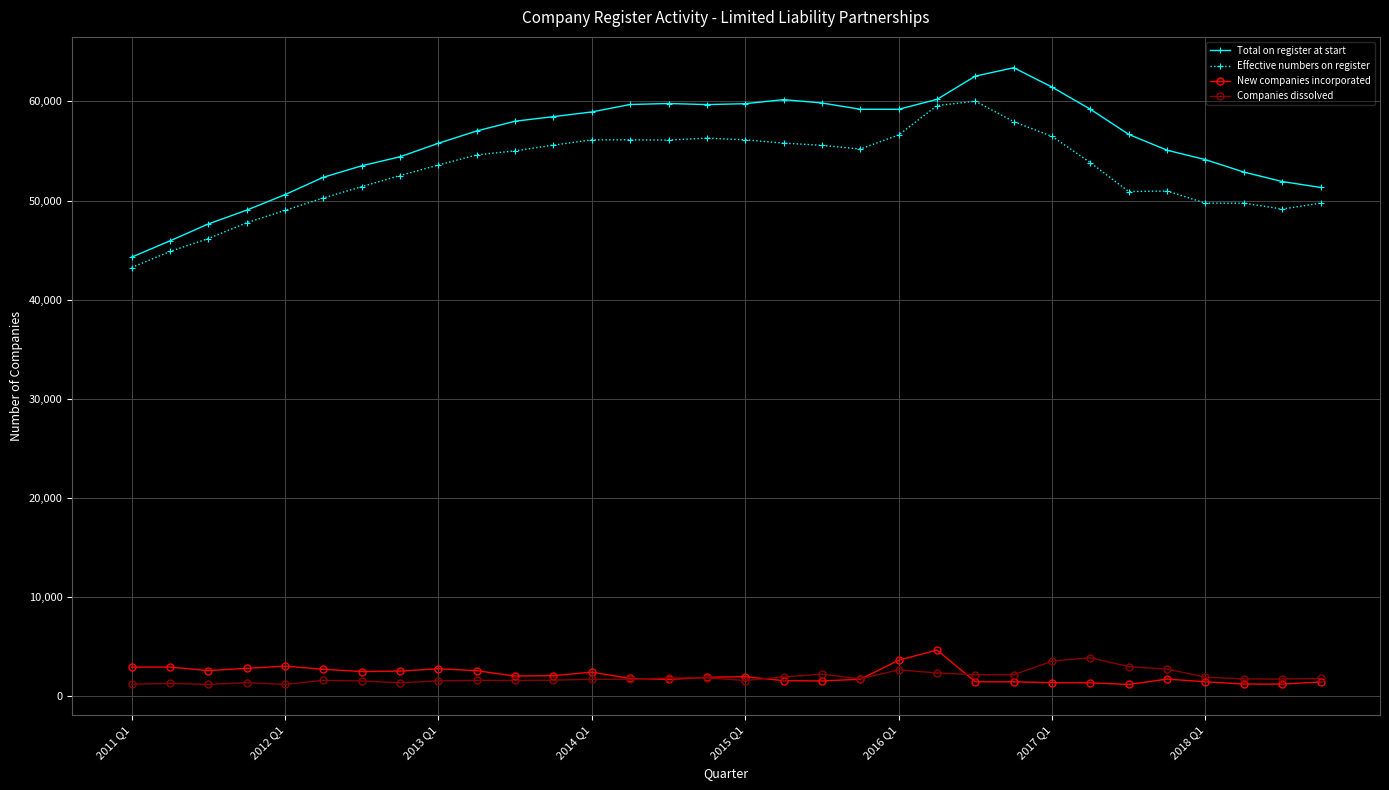

What is the value of the Effective numbers on register point at the 9th from the left?

53583